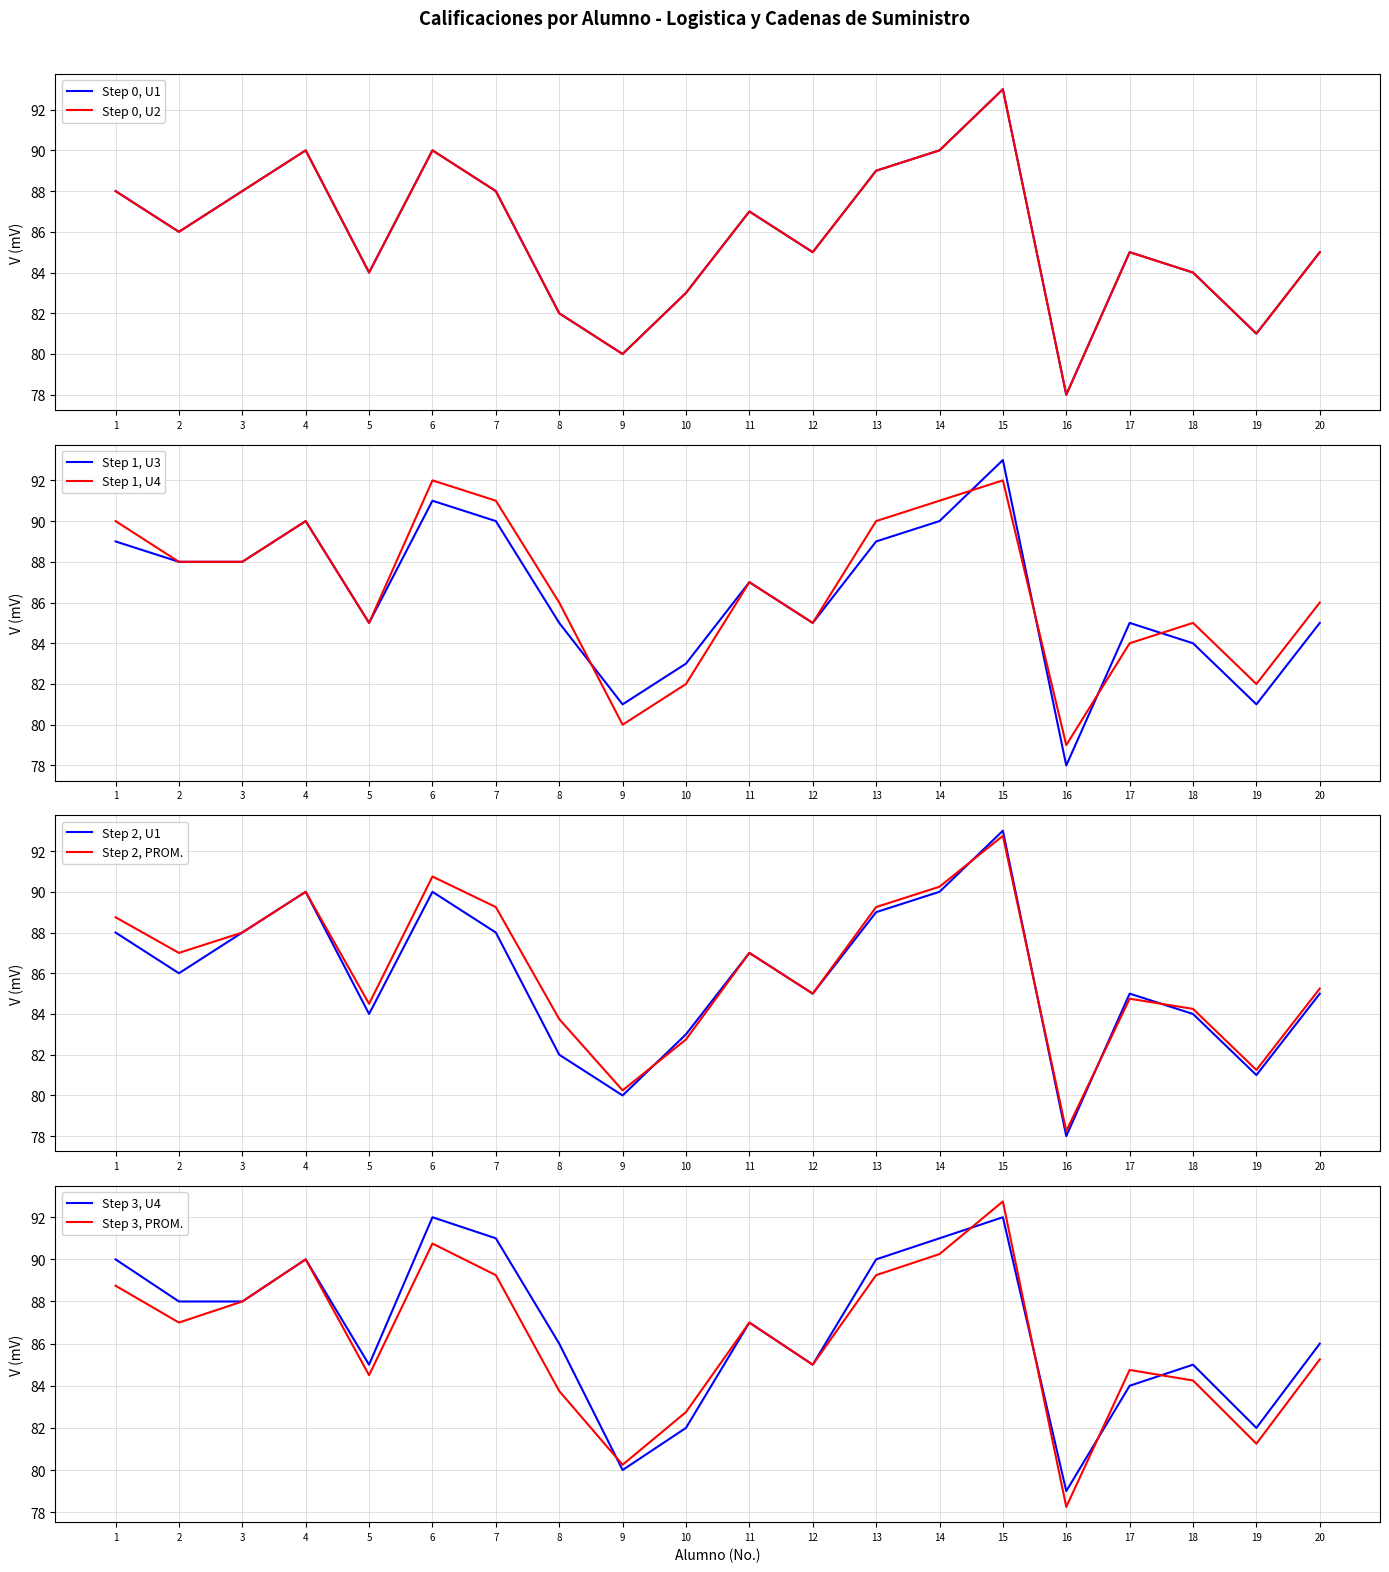

The value of Step 1, U3 at 17 is 85. True or false?

True